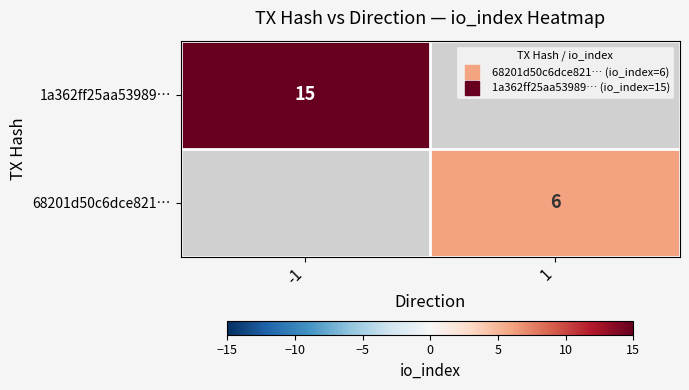

Which category has the lowest value across all series?

1